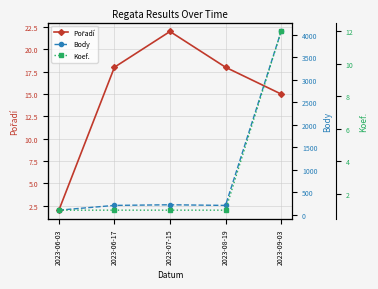

True or false: Body and Koef. intersect in this chart.

False